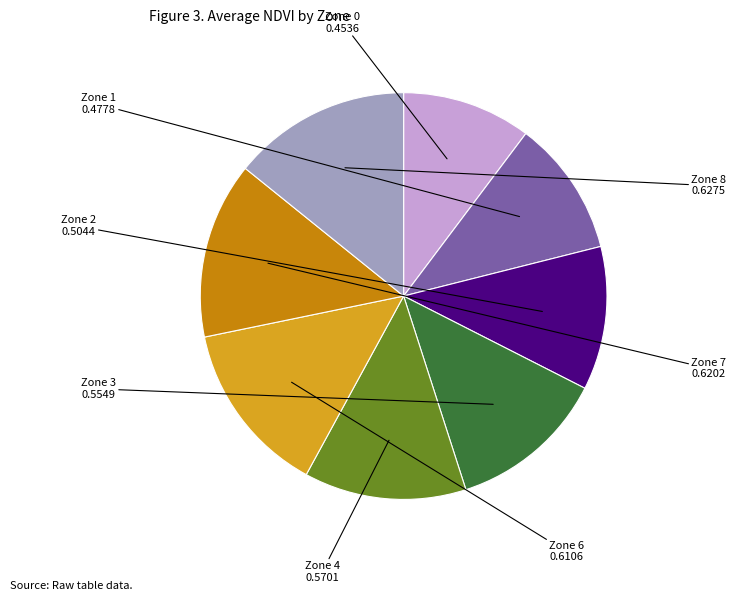

Is there a majority slice in this chart?

No